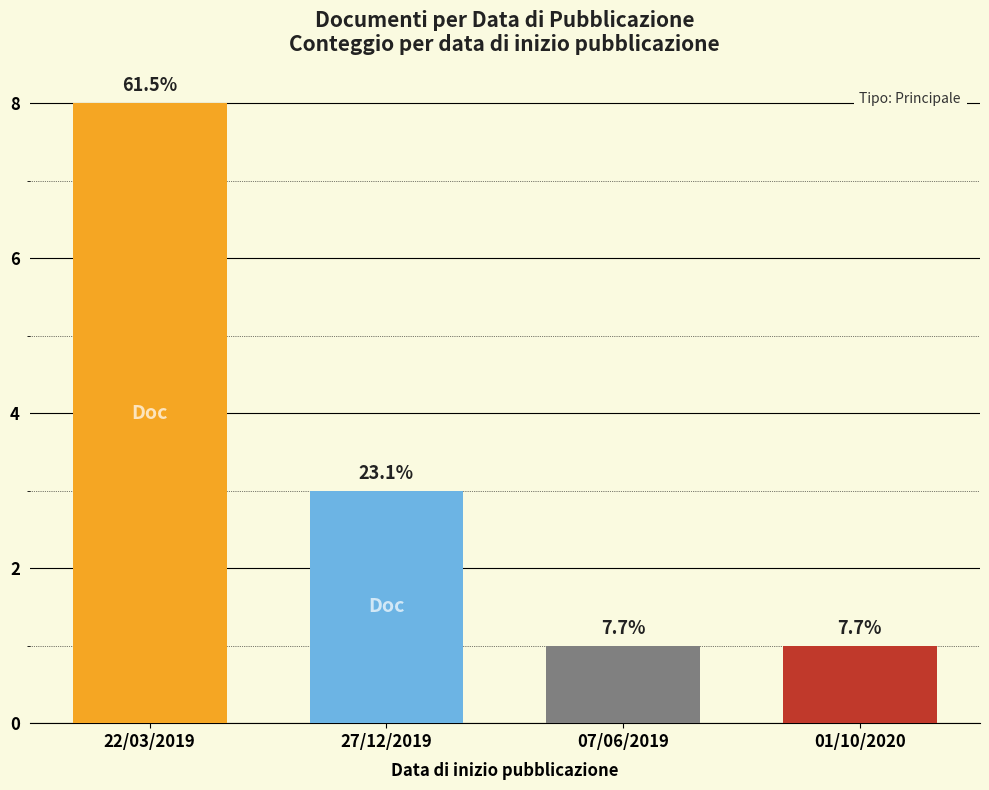

How many bars are there in total?

4